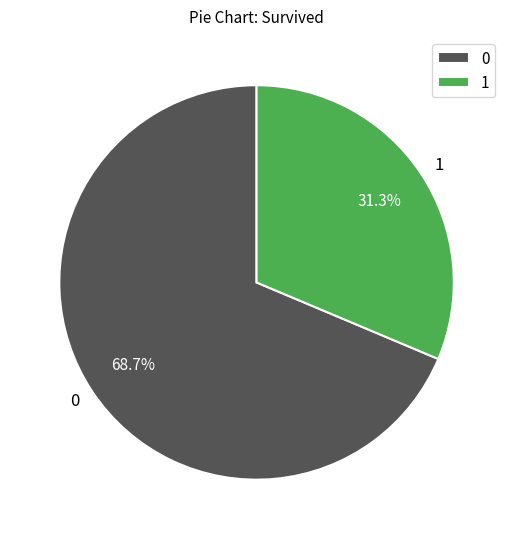

What is the smallest slice in the pie chart?

1